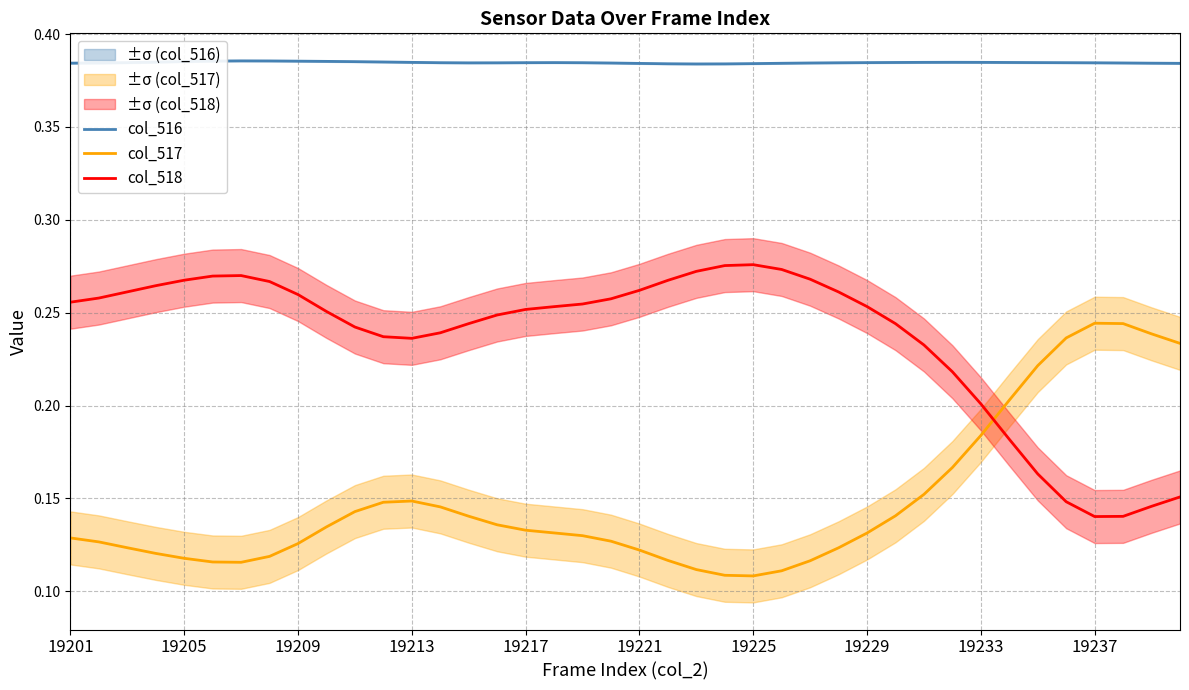

After their last crossing, which series has the higher values: col_518 or col_517?

col_517